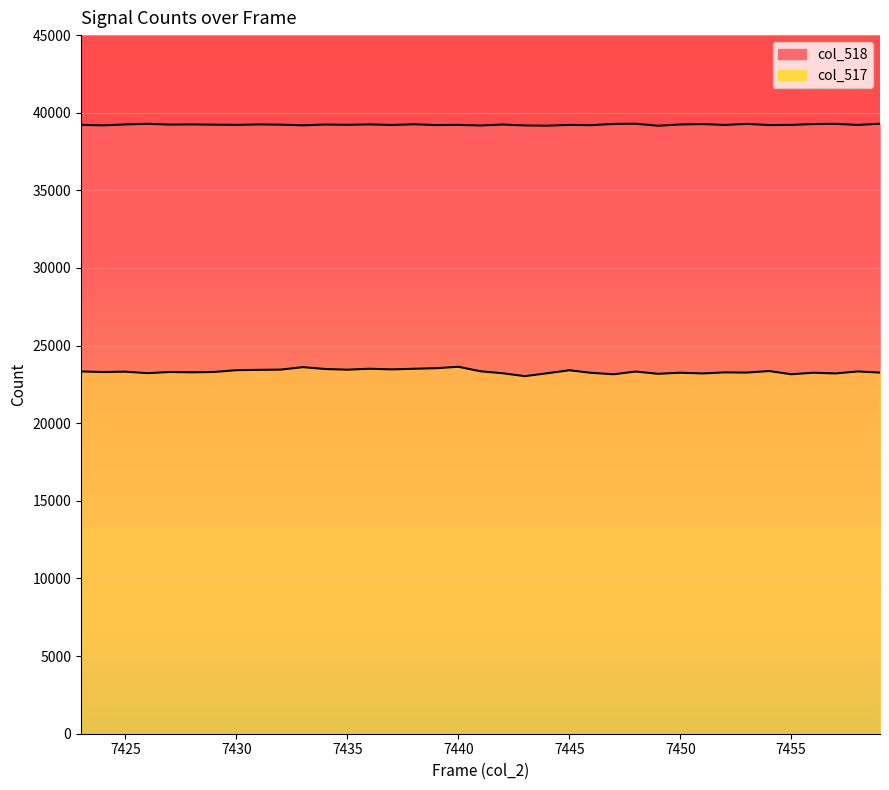

Where does the col_518 series first go above 39231?

7425